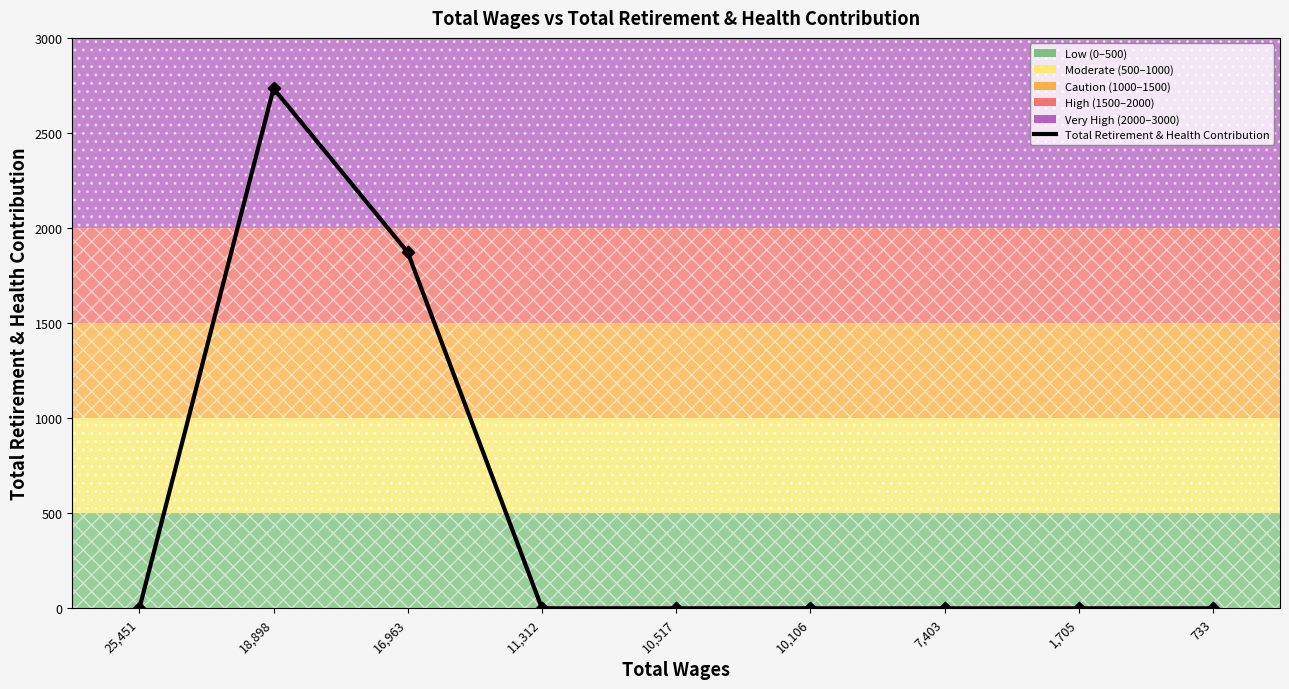

What is the change in value from 16,963 to 10,106?

-1872